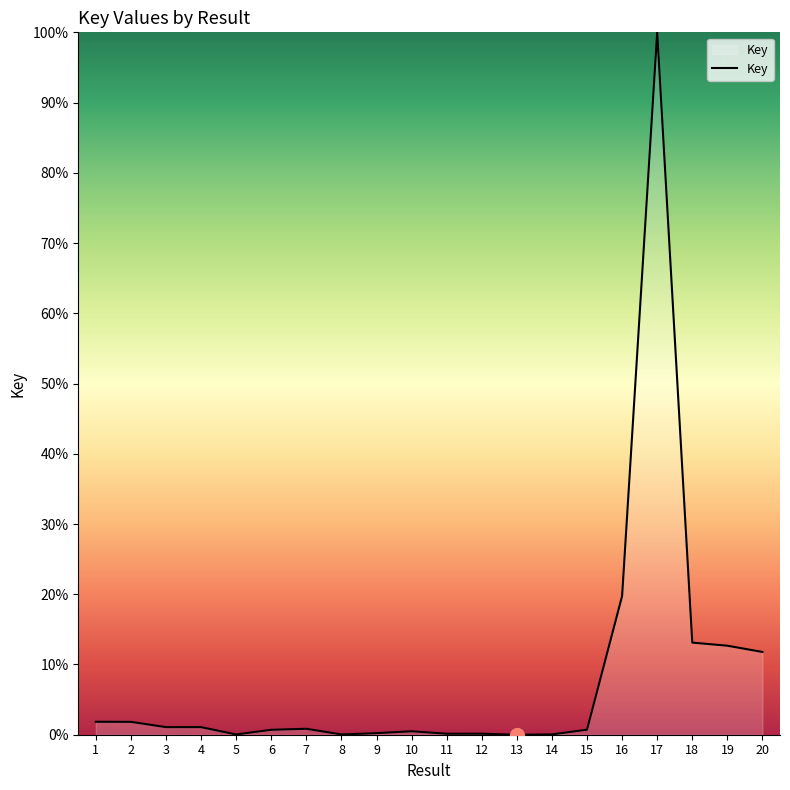

True or false: the data has more than 1 interior local peaks.

True